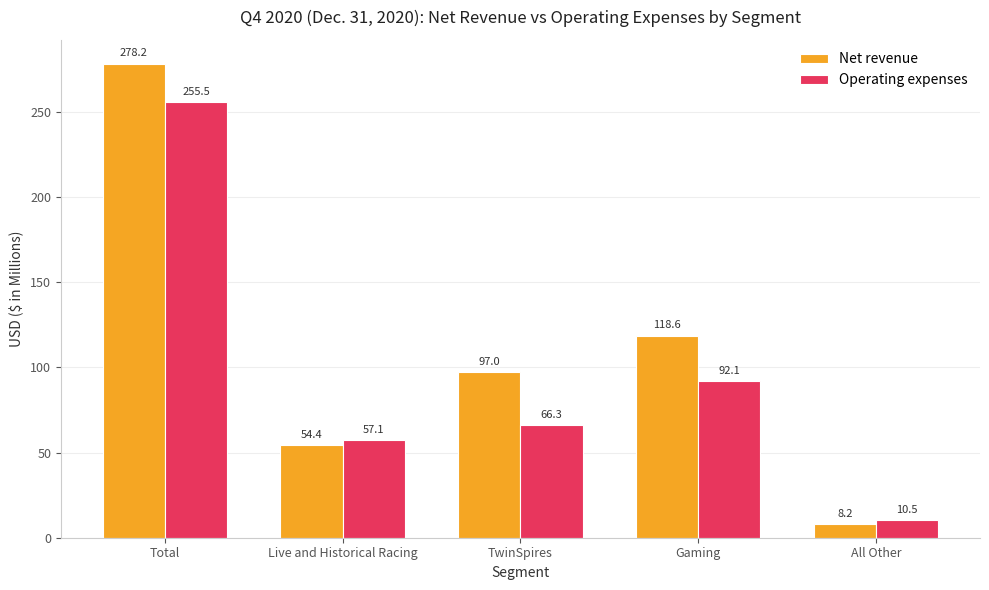

Reading right to left, extract all data points from this chart.

Net revenue: All Other=8.2	Gaming=118.6	TwinSpires=97.0	Live and Historical Racing=54.4	Total=278.2
Operating expenses: All Other=10.5	Gaming=92.1	TwinSpires=66.3	Live and Historical Racing=57.1	Total=255.5